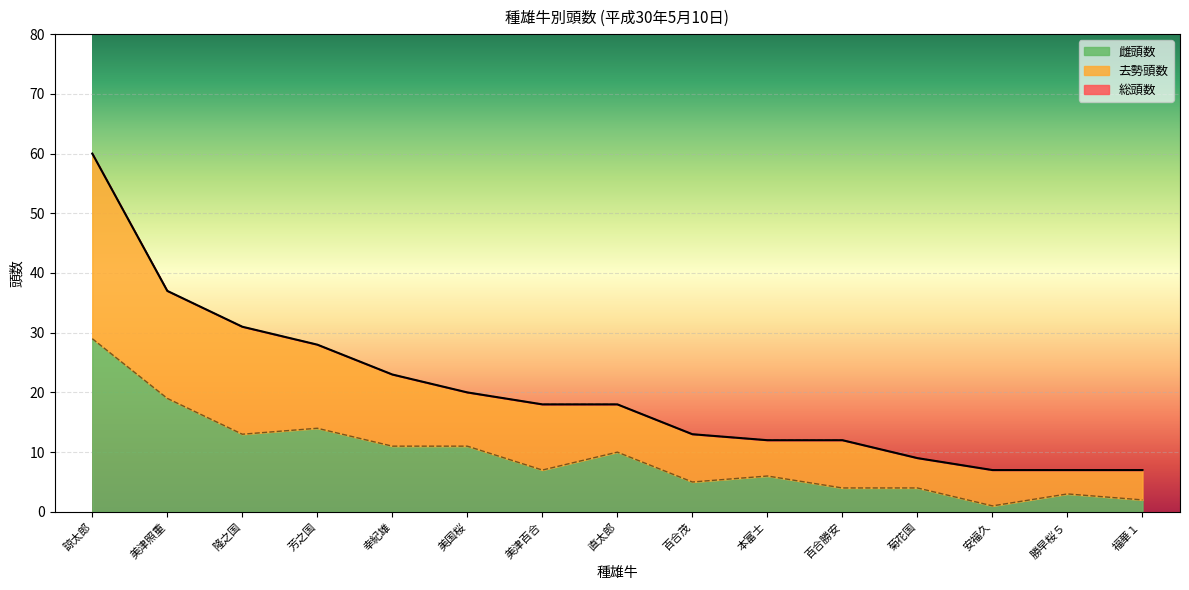

At which category is the sum across all series the highest?

諒太郎